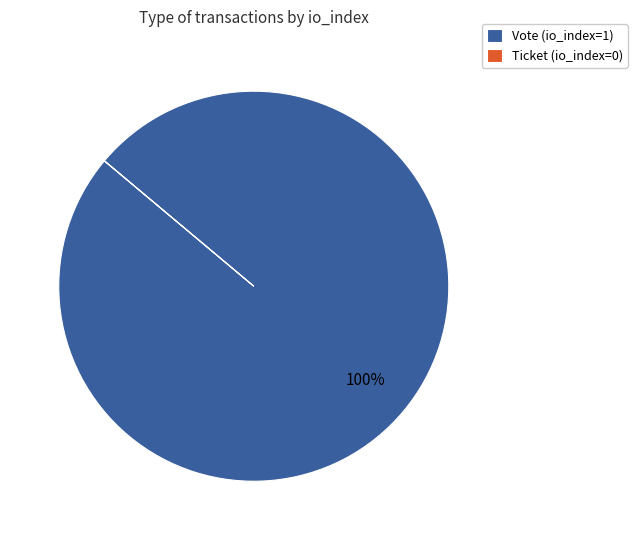

Is it true that Vote is 88% of the pie?

False